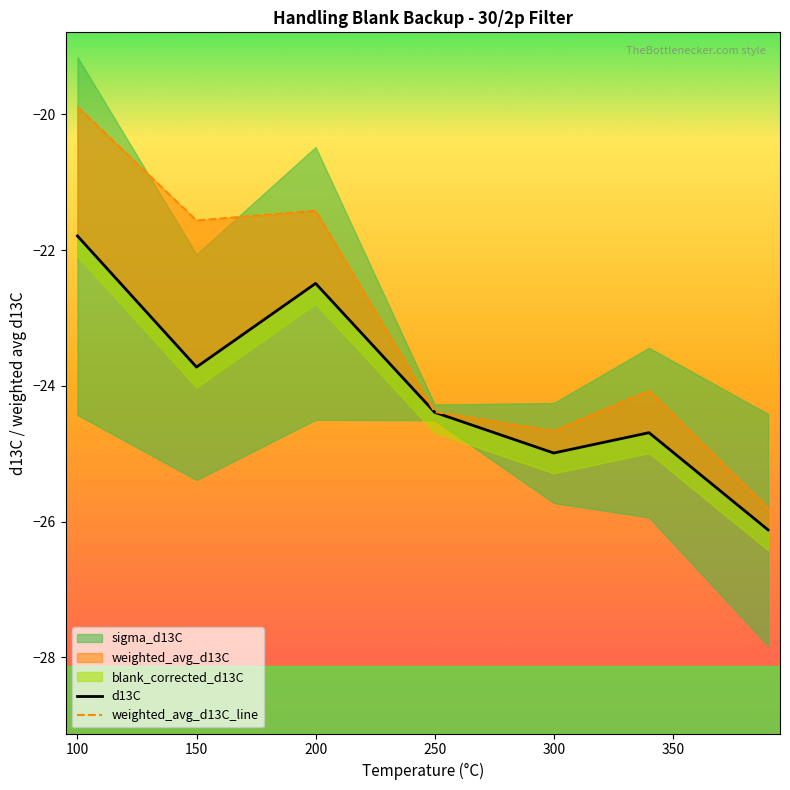

The value of weighted_avg_d13C_line at 150 is -21.6. True or false?

True